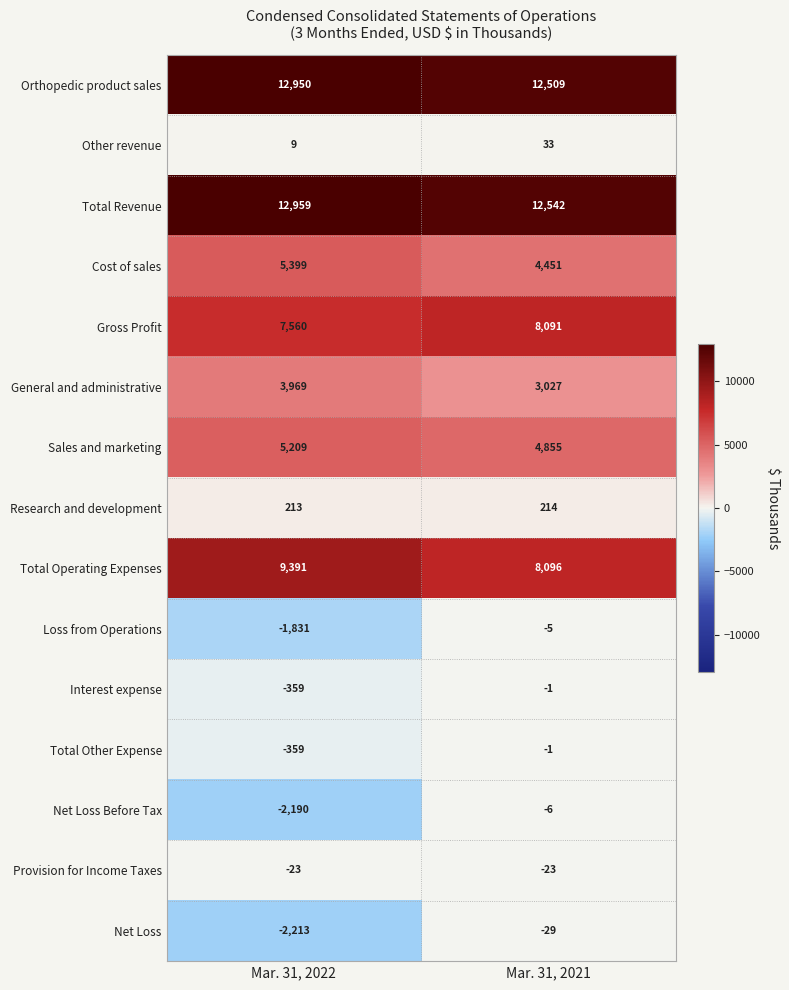

What value does the Research and development series have at Mar. 31, 2022?

213